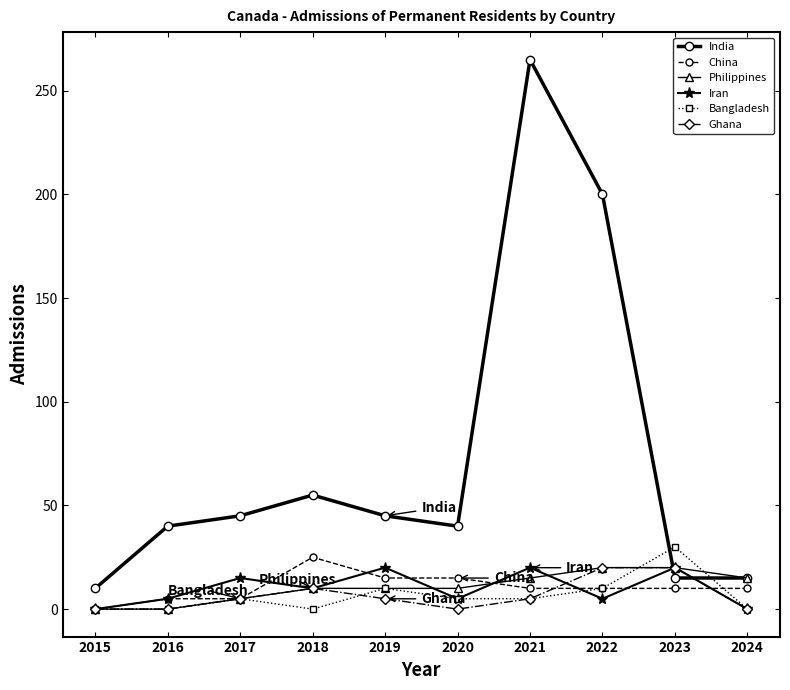

Which series changed the most between 2022 and 2024?

India